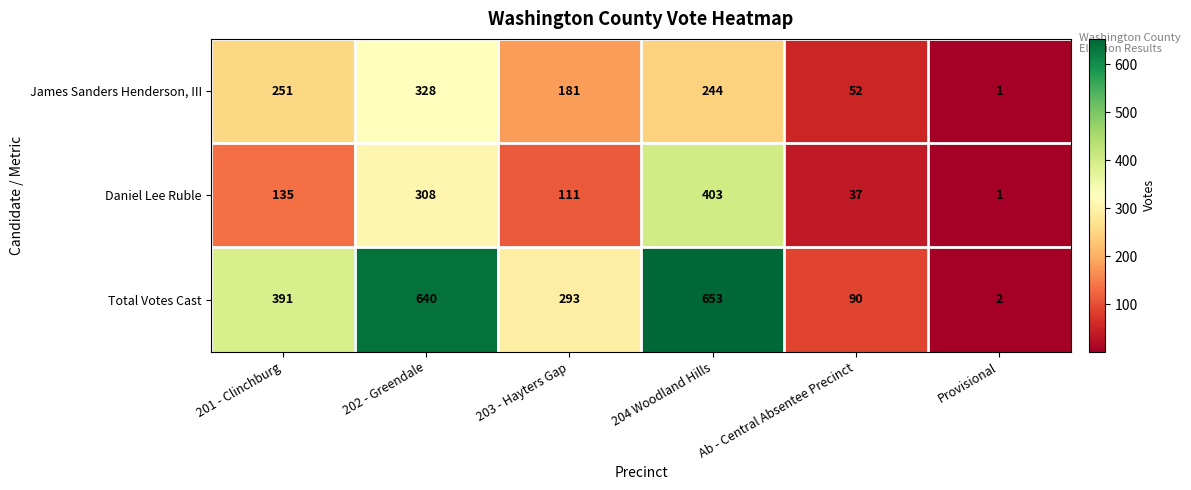

Where is James Sanders Henderson, III nearest to the value 164?

203 - Hayters Gap